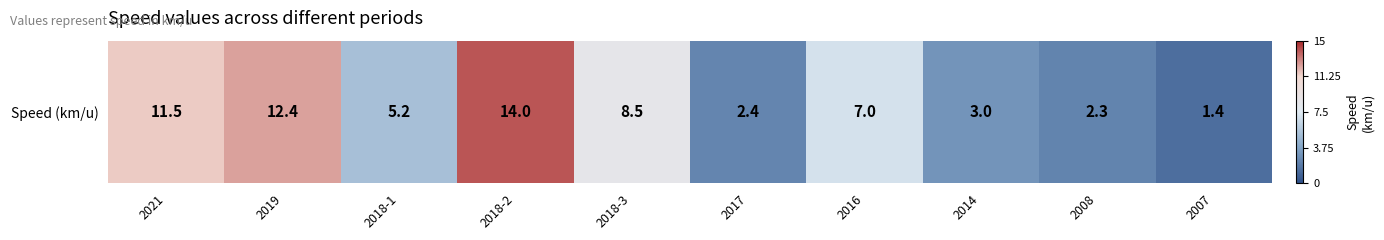

How many values are below zero?

6